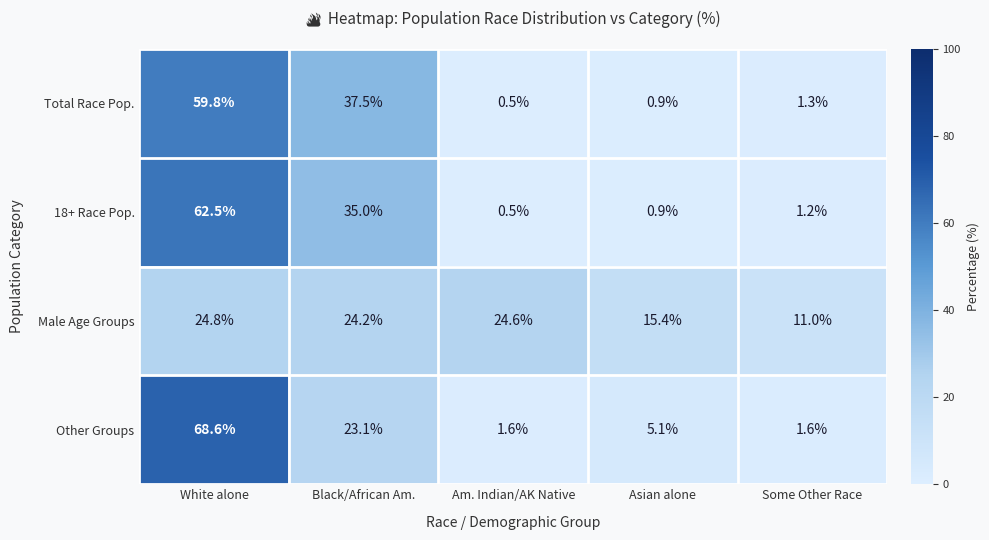

What is the difference between the maximum and minimum values in the Total Race Pop. series?

59.3